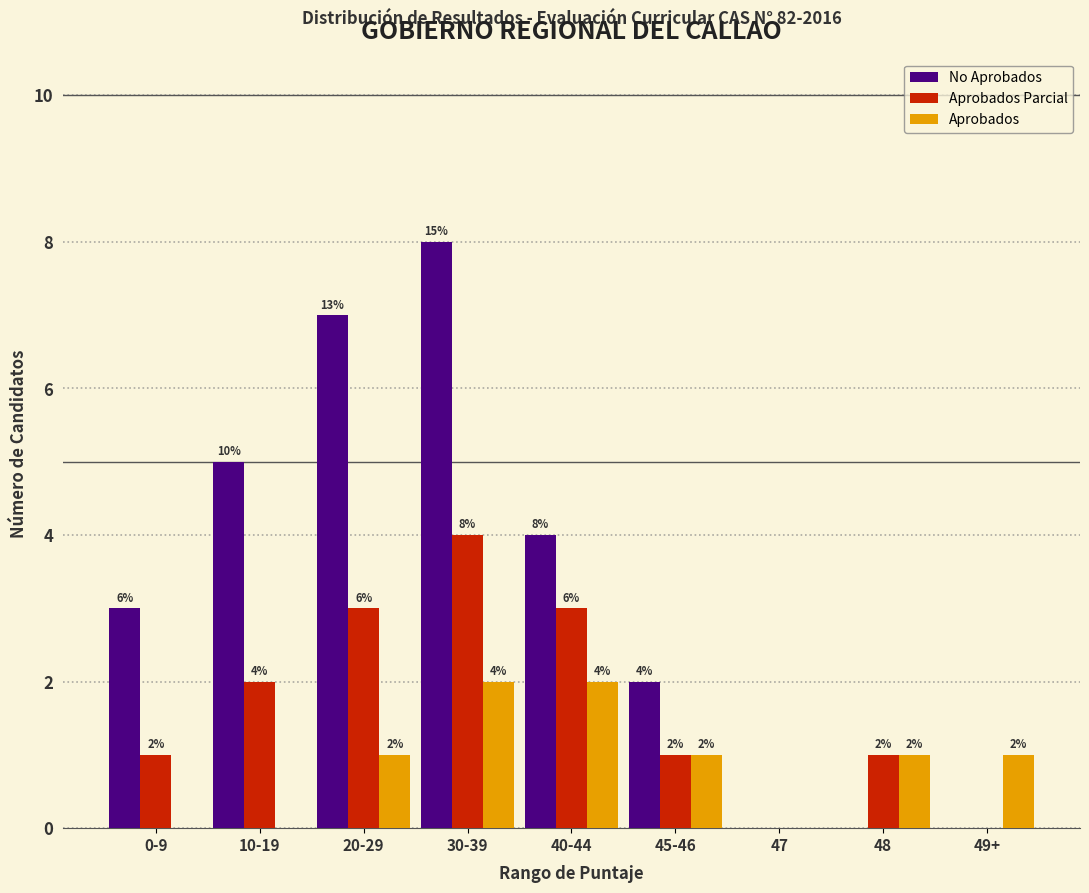

Reading right to left, transcribe all the data shown in this chart.

No Aprobados: 49+=0	48=0	47=0	45-46=2	40-44=4	30-39=8	20-29=7	10-19=5	0-9=3
Aprobados Parcial: 49+=0	48=1	47=0	45-46=1	40-44=3	30-39=4	20-29=3	10-19=2	0-9=1
Aprobados: 49+=1	48=1	47=0	45-46=1	40-44=2	30-39=2	20-29=1	10-19=0	0-9=0